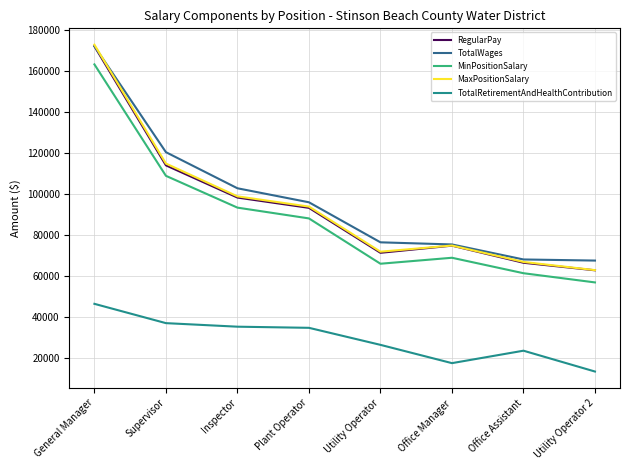

What is the spread (max minus min) of values at General Manager?

126440